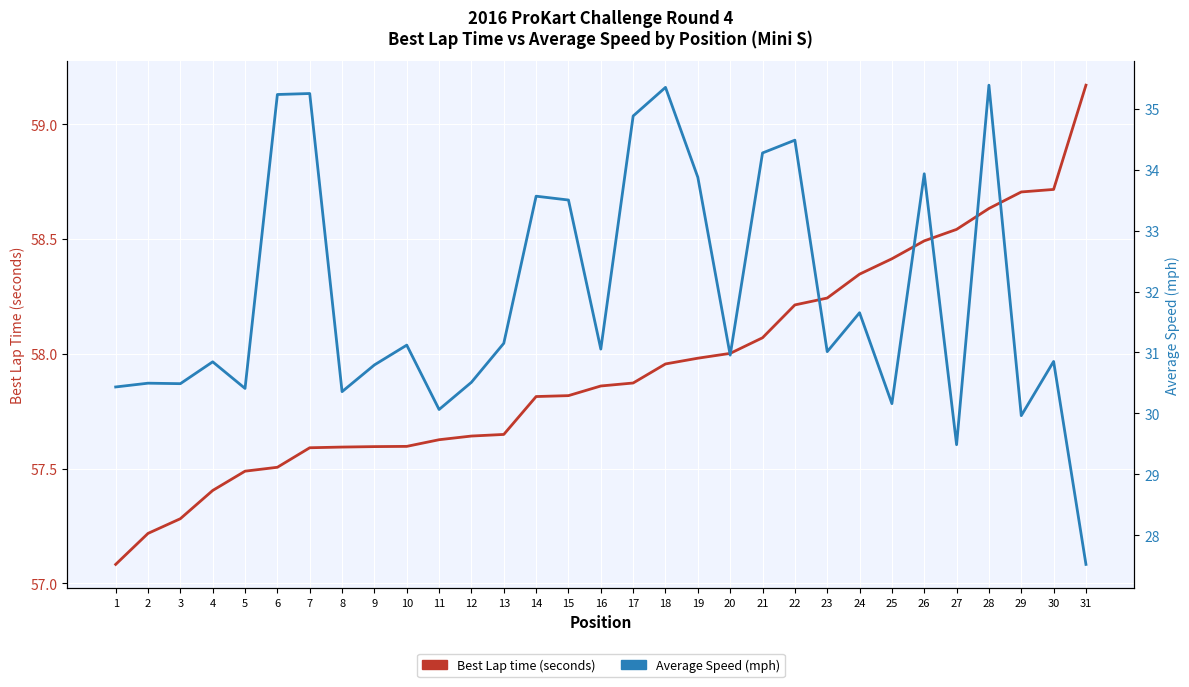

What are all the series names shown in the legend?

Best Lap time (seconds), Average Speed (mph)